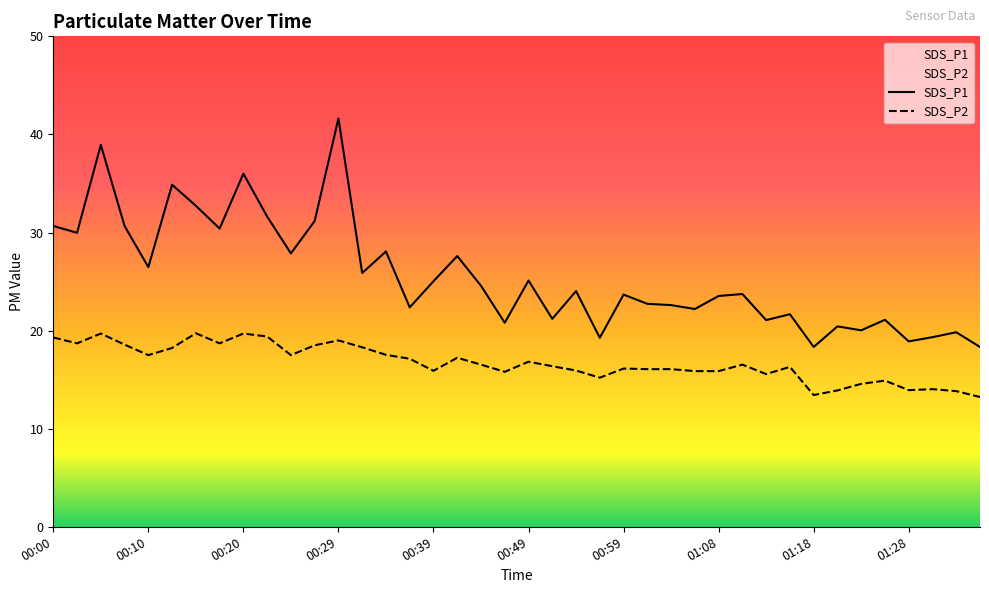

Reading left to right, extract all data points from this chart.

SDS_P1: 00:00=30.7	00:02=30.0	00:05=38.9	00:08=30.7	00:10=26.5	00:12=34.9	00:15=32.7	00:17=30.4	00:20=36.0	00:22=31.6	00:25=27.9	00:27=31.2	00:29=41.6	00:32=25.9	00:34=28.1	00:37=22.4	00:39=25.0	00:42=27.6	00:44=24.6	00:46=20.8	00:49=25.1	00:51=21.2	00:54=24.0	00:56=19.3	00:59=23.7	01:01=22.7	01:03=22.6	01:06=22.2	01:08=23.5	01:11=23.7	01:13=21.1	01:16=21.7	01:18=18.3	01:20=20.4	01:23=20.0	01:25=21.1	01:28=18.9	01:30=19.3	01:33=19.8	01:35=18.3
SDS_P2: 00:00=19.3	00:02=18.7	00:05=19.7	00:08=18.6	00:10=17.5	00:12=18.2	00:15=19.7	00:17=18.7	00:20=19.7	00:22=19.4	00:25=17.5	00:27=18.5	00:29=19.0	00:32=18.3	00:34=17.5	00:37=17.1	00:39=15.9	00:42=17.2	00:44=16.5	00:46=15.8	00:49=16.8	00:51=16.4	00:54=15.9	00:56=15.2	00:59=16.1	01:01=16.1	01:03=16.1	01:06=15.9	01:08=15.9	01:11=16.5	01:13=15.6	01:16=16.3	01:18=13.4	01:20=13.9	01:23=14.6	01:25=14.9	01:28=13.9	01:30=14.0	01:33=13.8	01:35=13.2